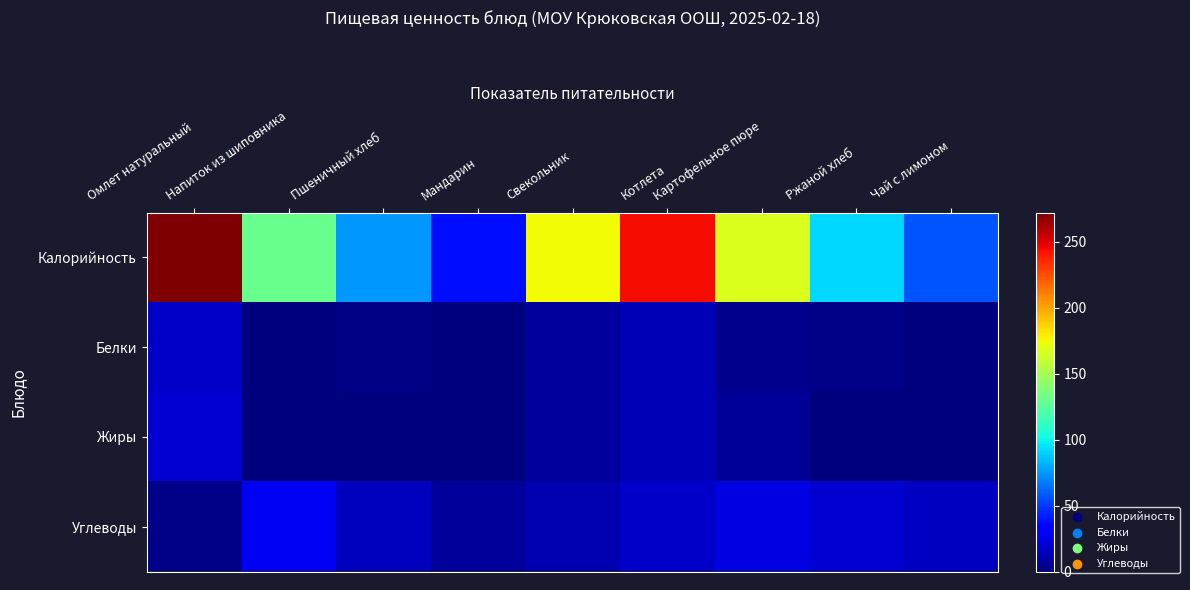

At Мандарин, list the series in order from largest to smallest.

Калорийность, Углеводы, Белки, Жиры